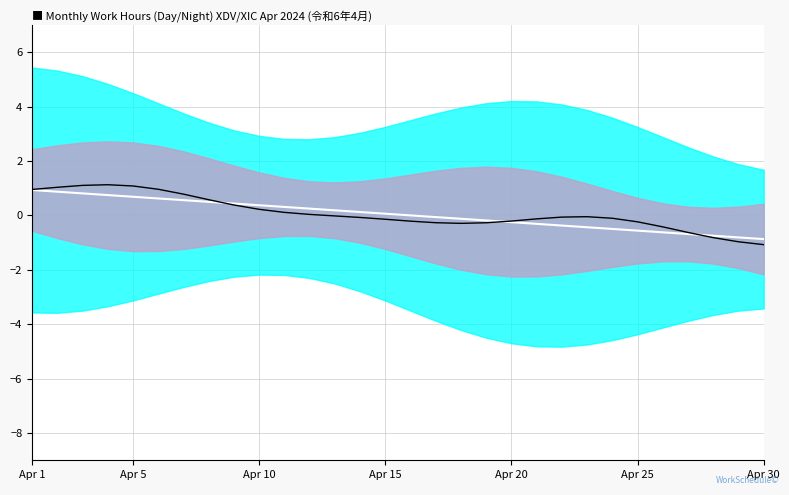

Rank the series by their maximum value, from lowest to highest.

moving average, daily hours ratio